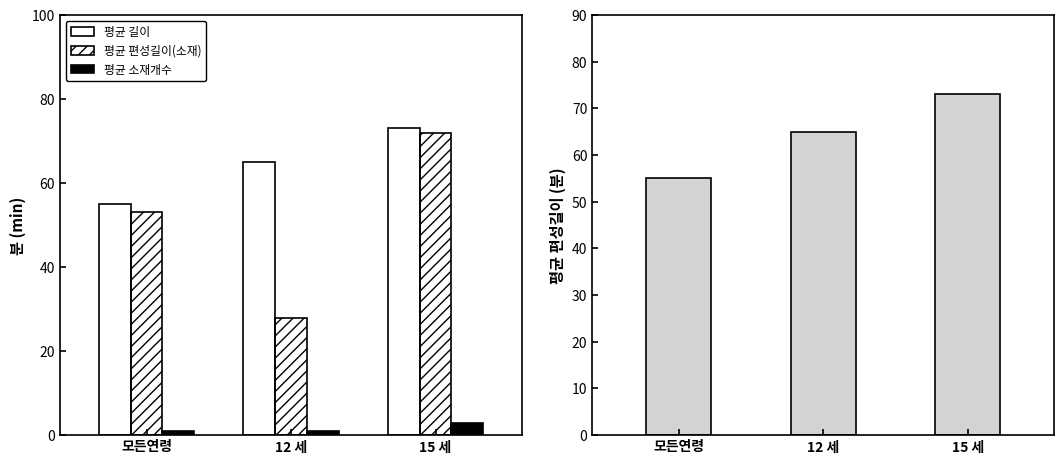

List the labels in order of 평균 편성길이 value, largest first.

15 세, 12 세, 모든연령